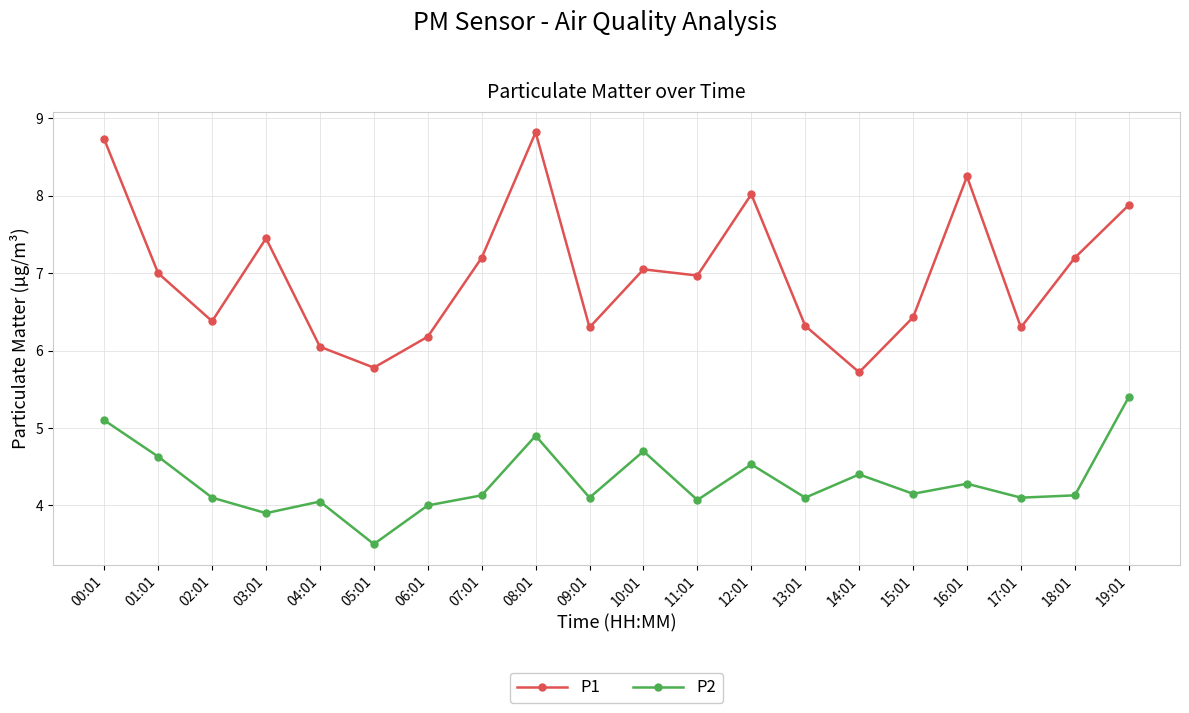

What is the maximum value shown in the chart?

8.8